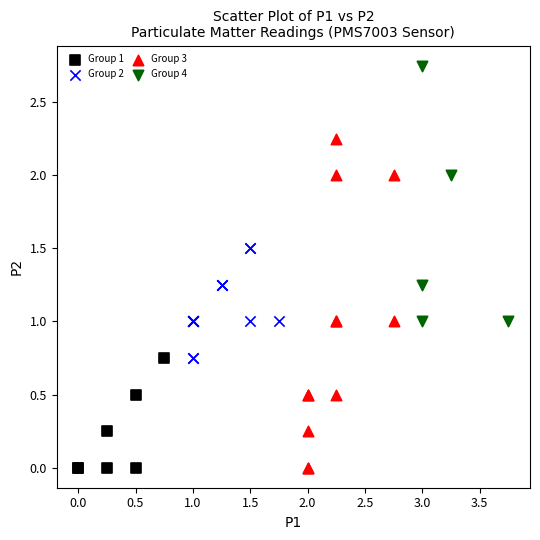

Which series has the widest spread of Y values?

Group 3